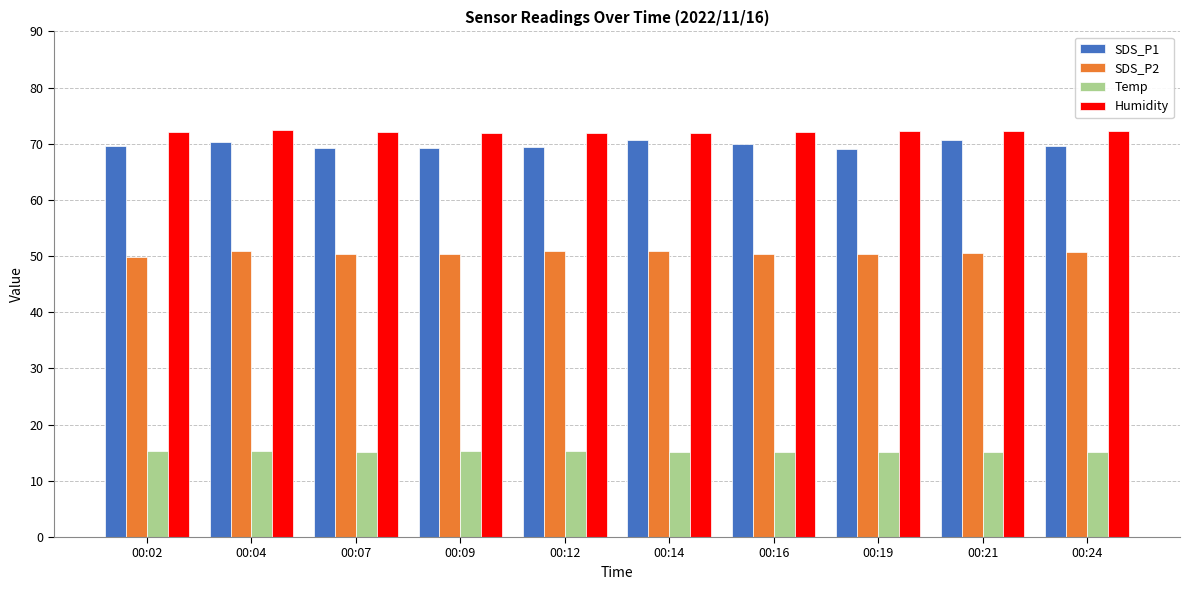

The SDS_P2 series shows 50.4 at 00:07. True or false?

True